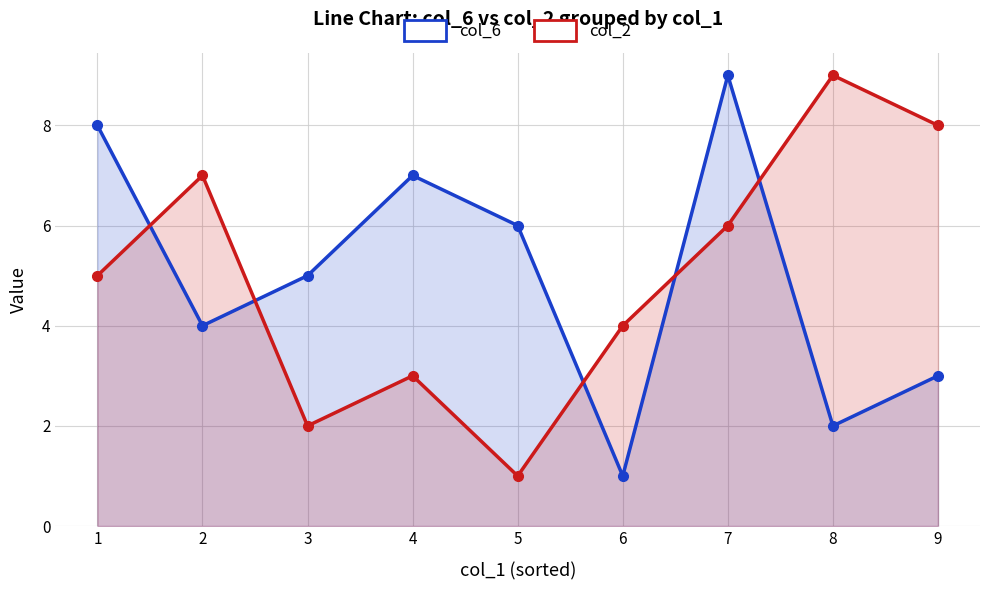

How many interior local valleys does the col_6 series have?

3